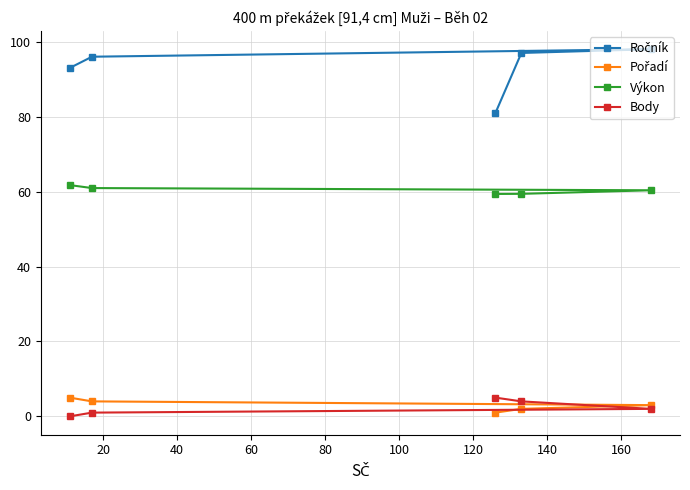

How many series are shown in this chart?

4